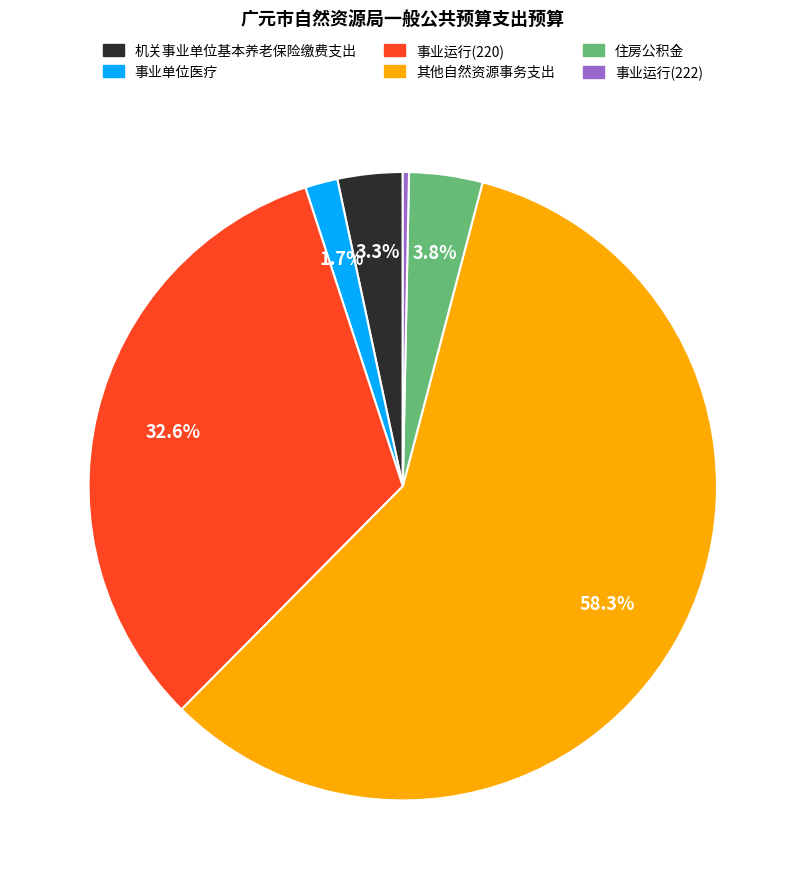

Do 住房公积金 and 事业运行(222) together represent more than half of the pie?

No